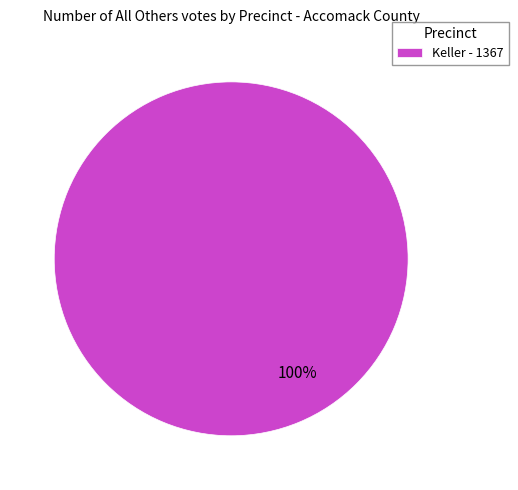

Rank the categories by value from highest to lowest.

Keller - 1367